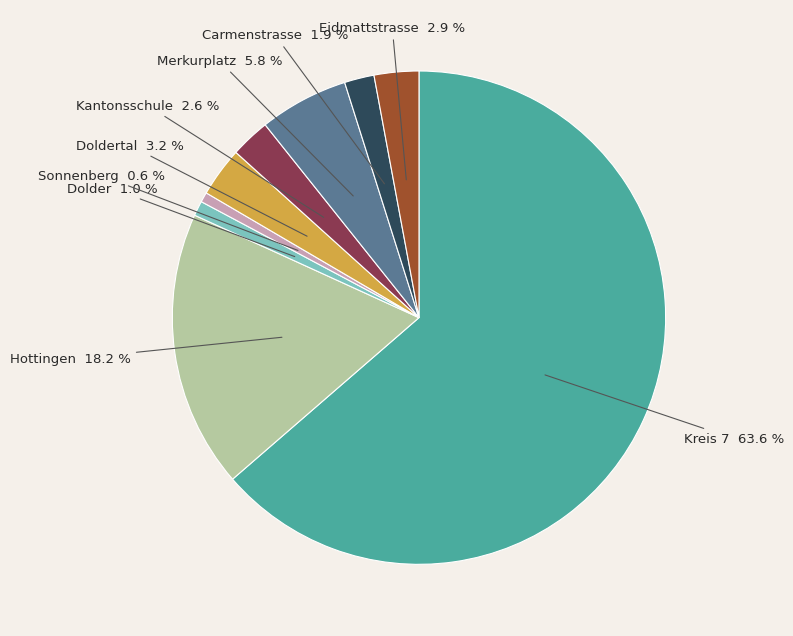

Does Sonnenberg represent more than half of the total?

No